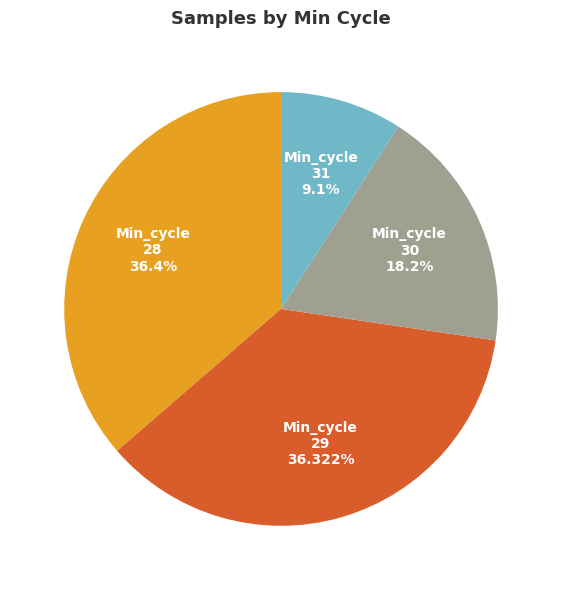

Does any single category account for the majority?

No